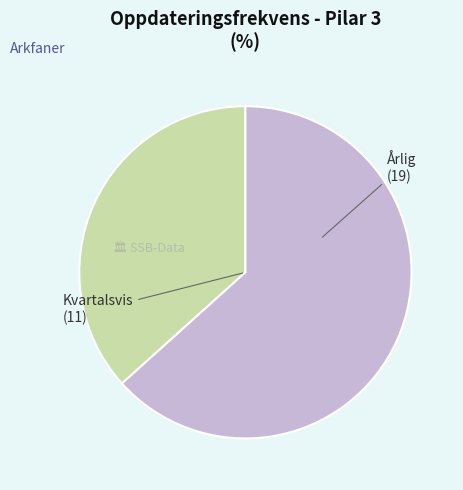

Count the number of slices in the pie.

2